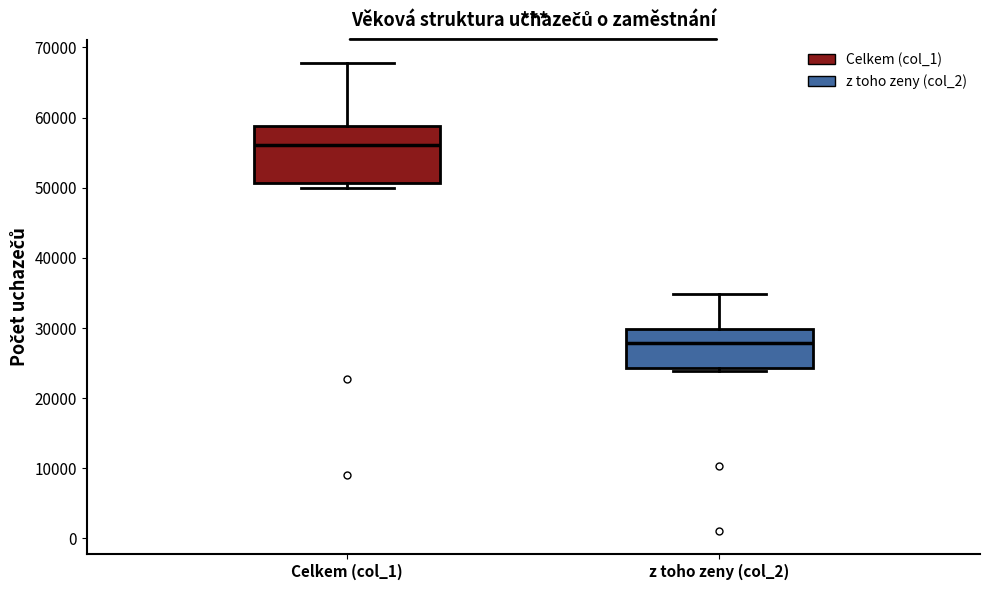

Comparing the boxes themselves (not the whiskers), which one is the tallest?

Celkem (col_1)